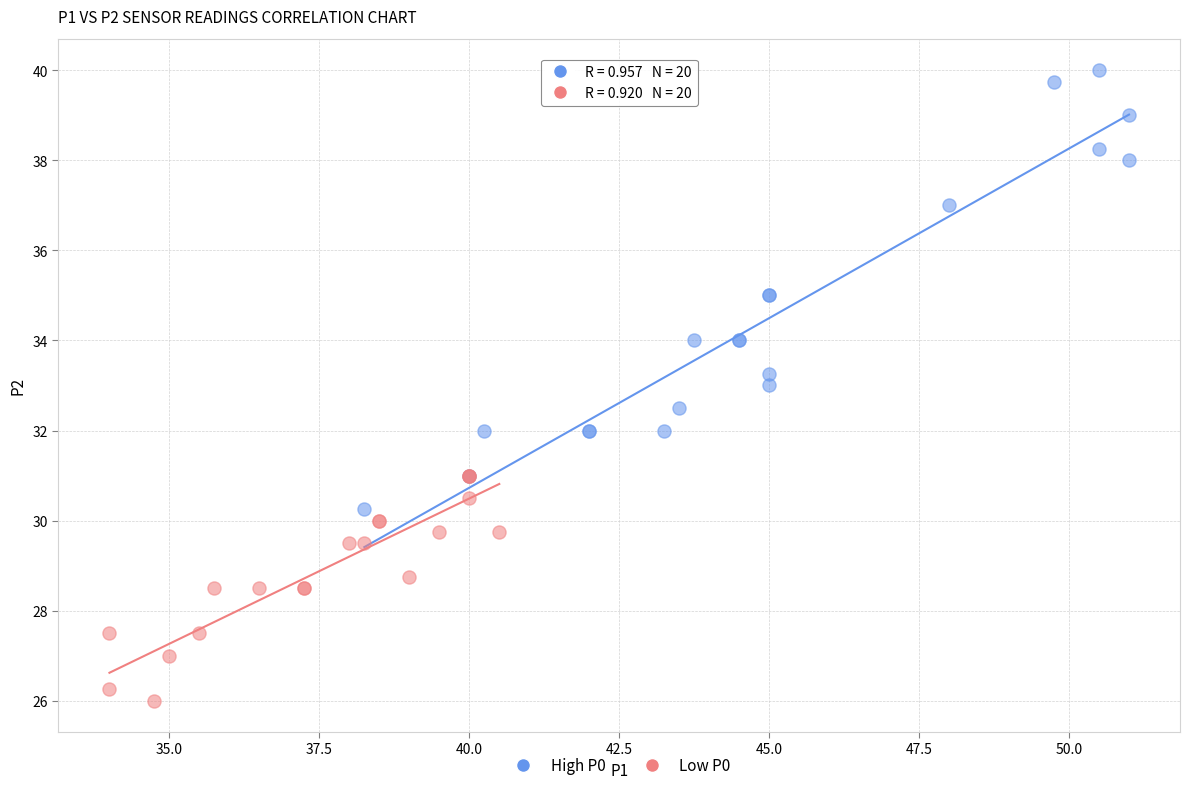

Which series has the largest Y range (max minus min)?

High P0